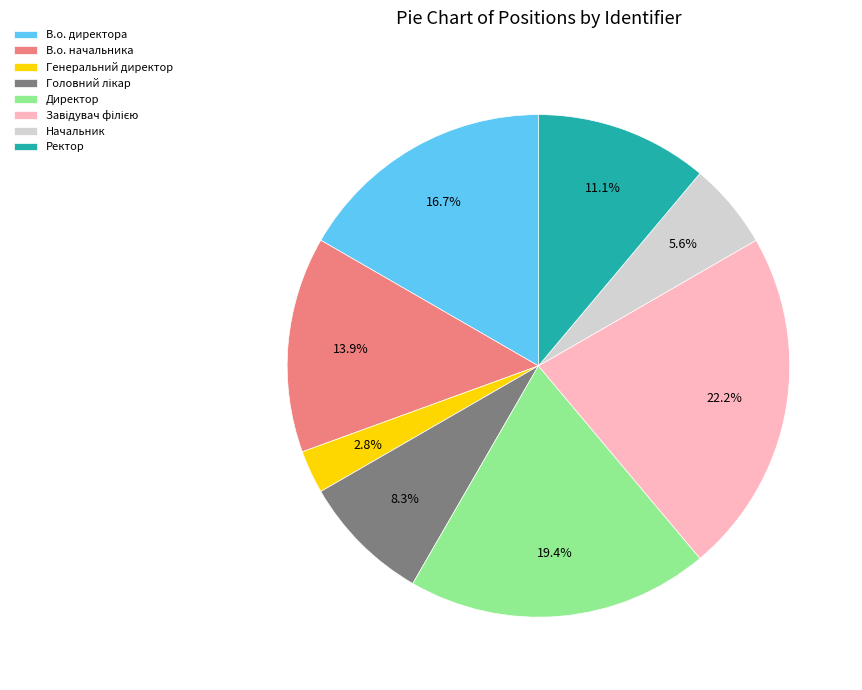

To the nearest percent, what percentage of the pie is Директор?

19%